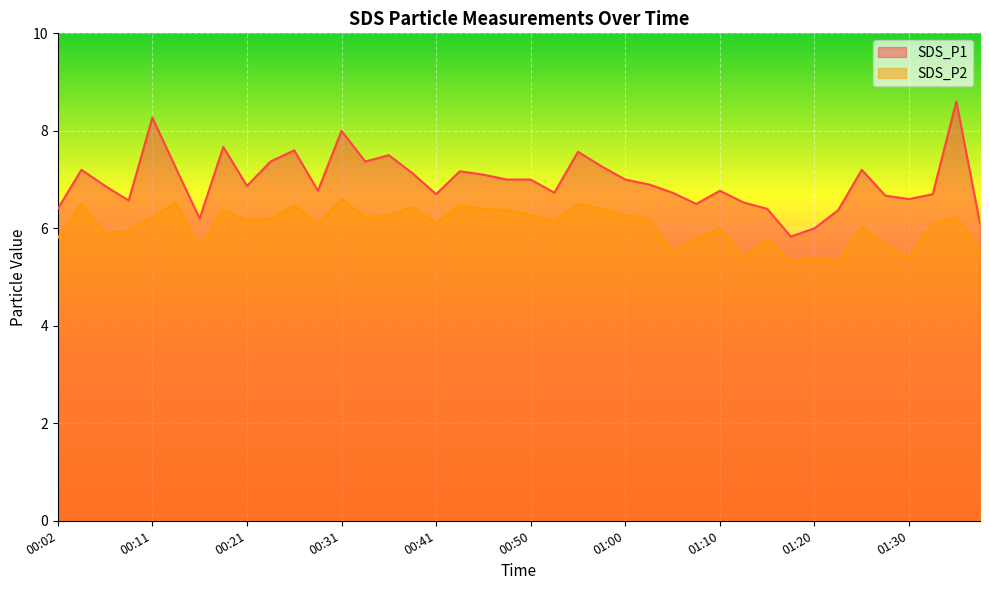

Which series changed the most between 00:02 and 00:58?

SDS_P1